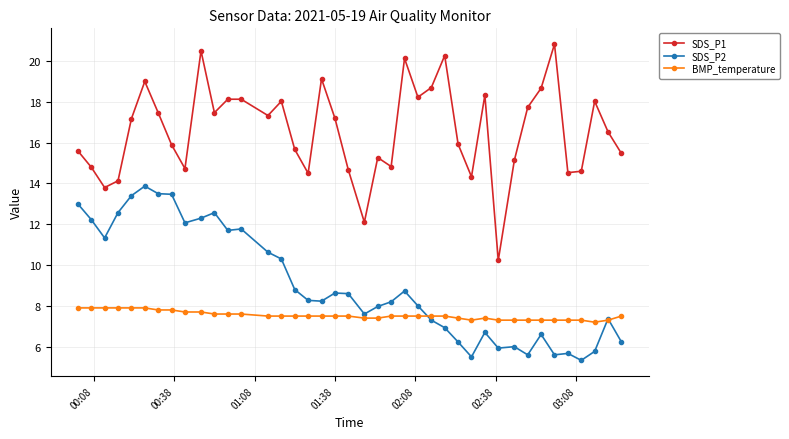

Which series has the widest spread of values?

SDS_P1